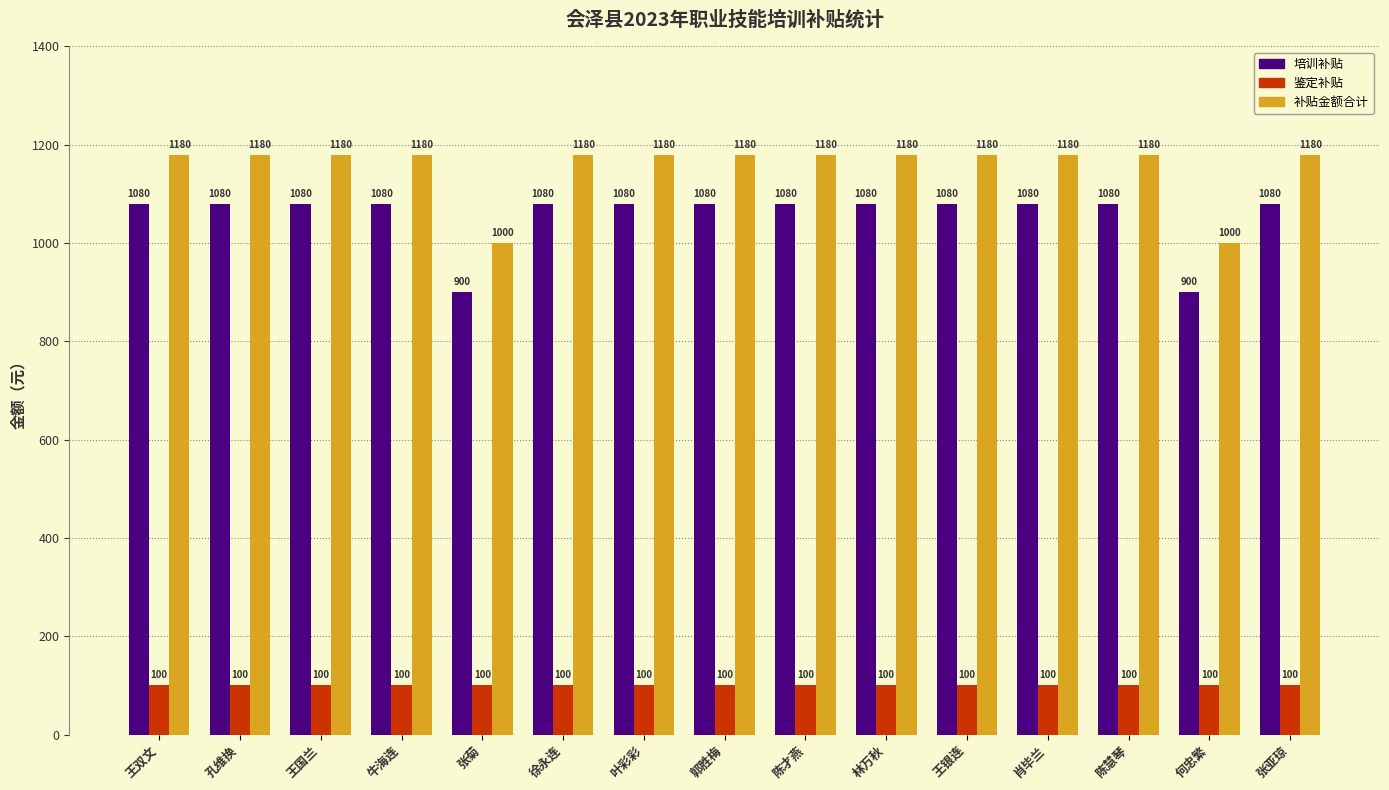

At how many categories does at least one series exceed 608?

15